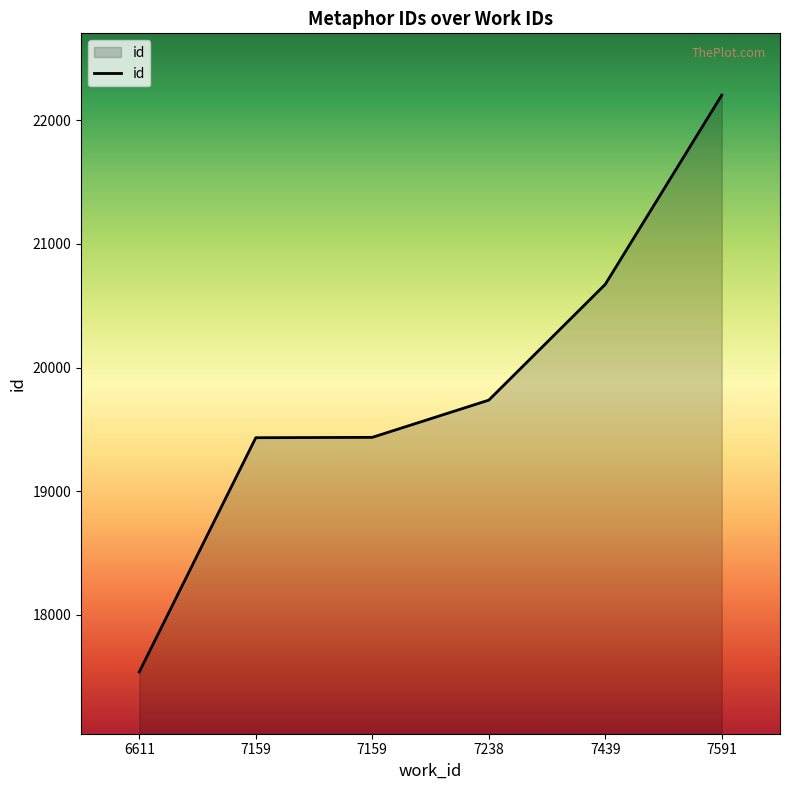

List the labels in order of value, smallest first.

6611, 7159, 7159, 7238, 7439, 7591